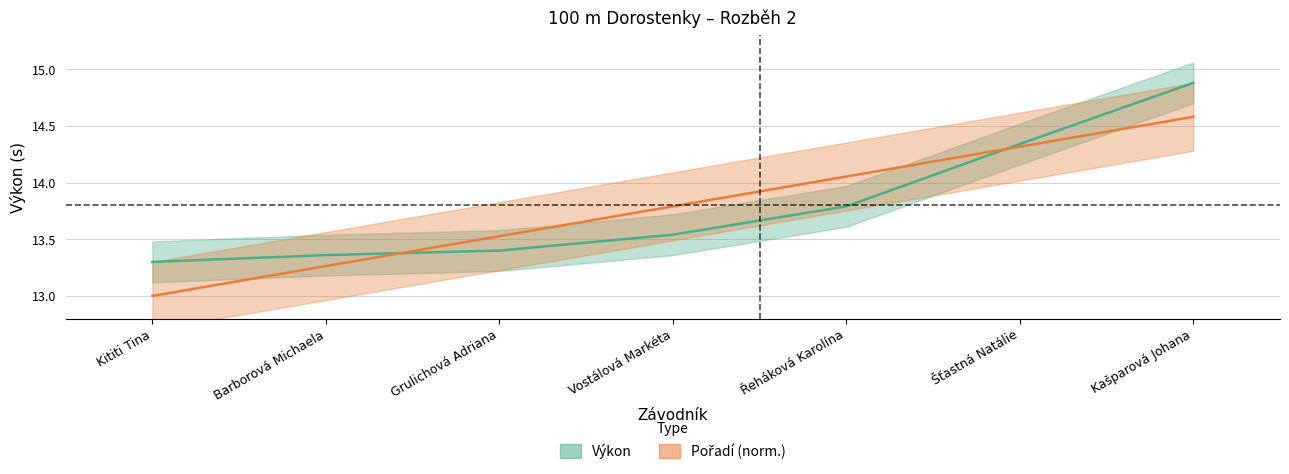

What is the minimum value shown in the chart?

13.0